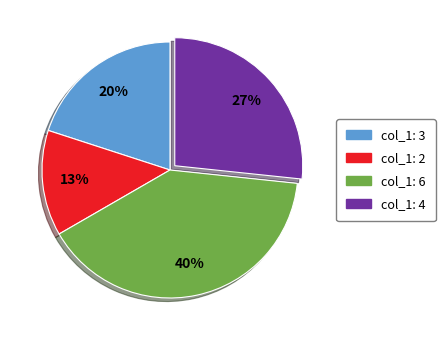

Rank the categories by value from highest to lowest.

col_1: 6, col_1: 4, col_1: 3, col_1: 2